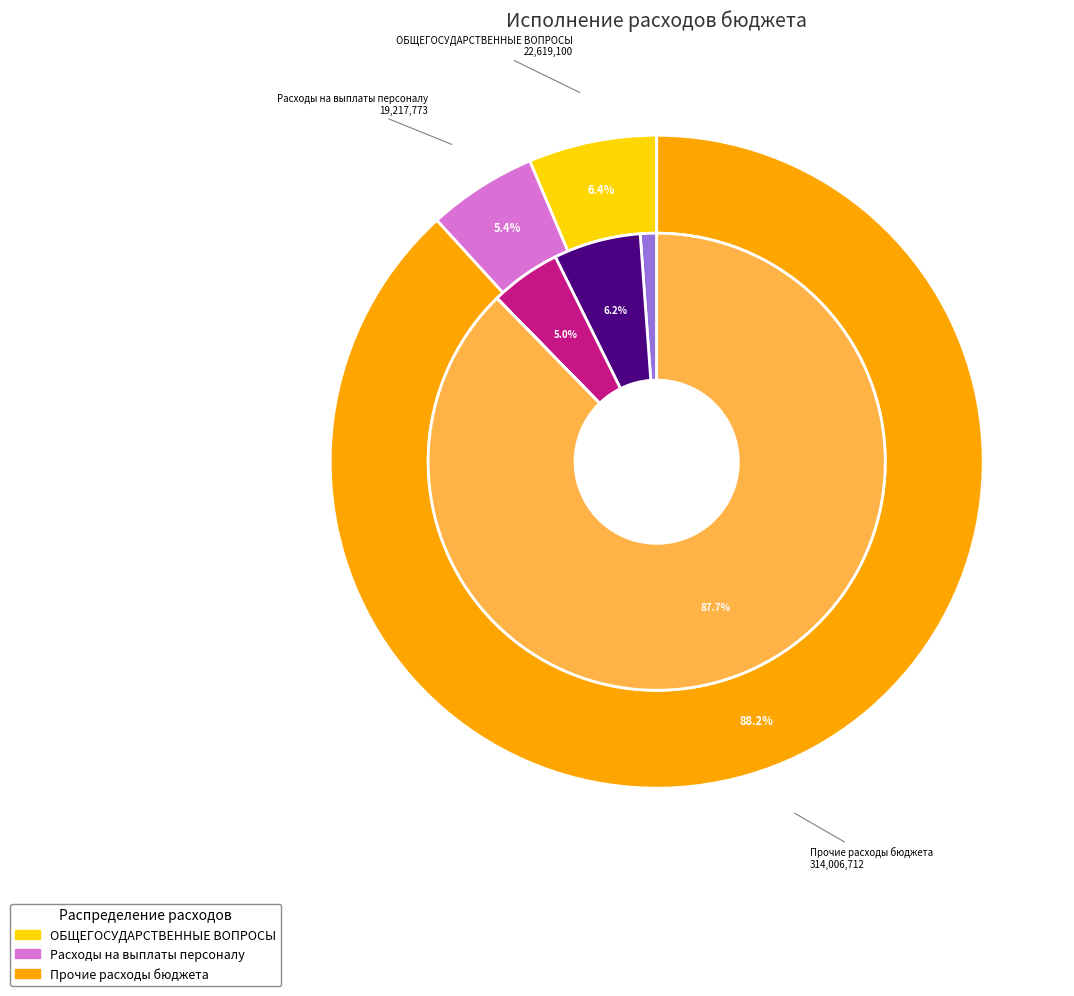

To the nearest percent, what portion does ОБЩЕГОСУДАРСТВЕННЫЕ ВОПРОСЫ represent?

6%